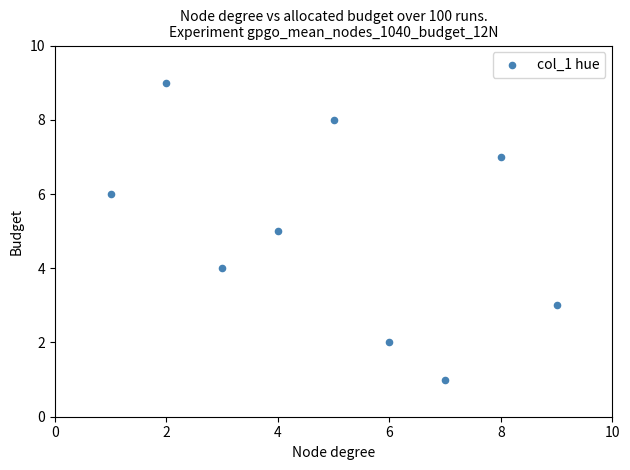

What is the average X value?

5